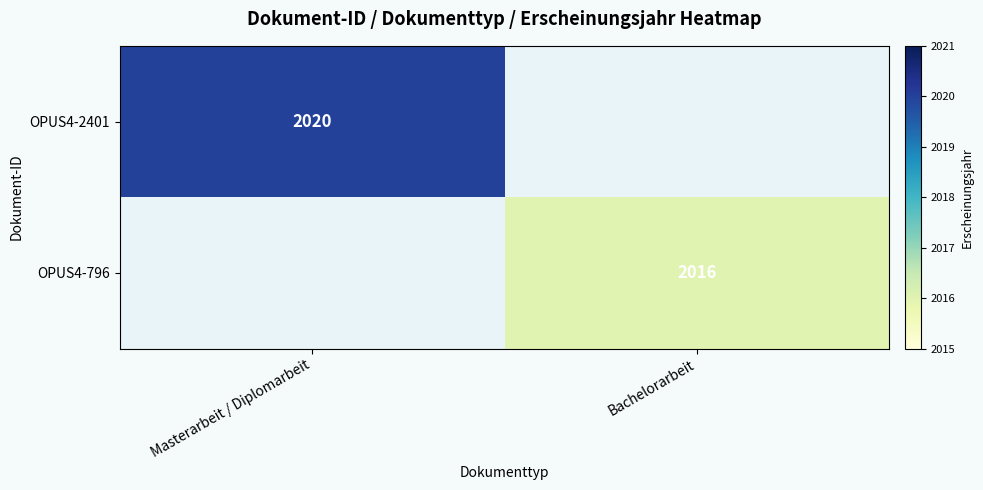

Is it true that OPUS4-796 equals 580 at Bachelorarbeit?

False